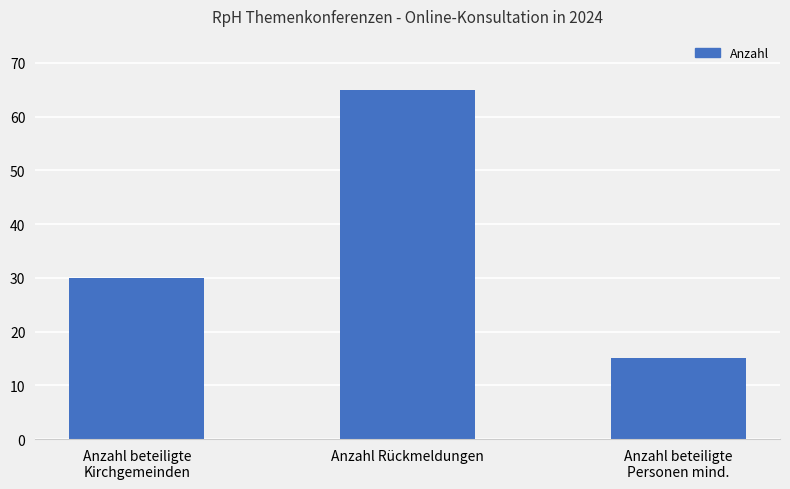

Which category has the lowest value across all series?

Anzahl beteiligte
Personen mind.